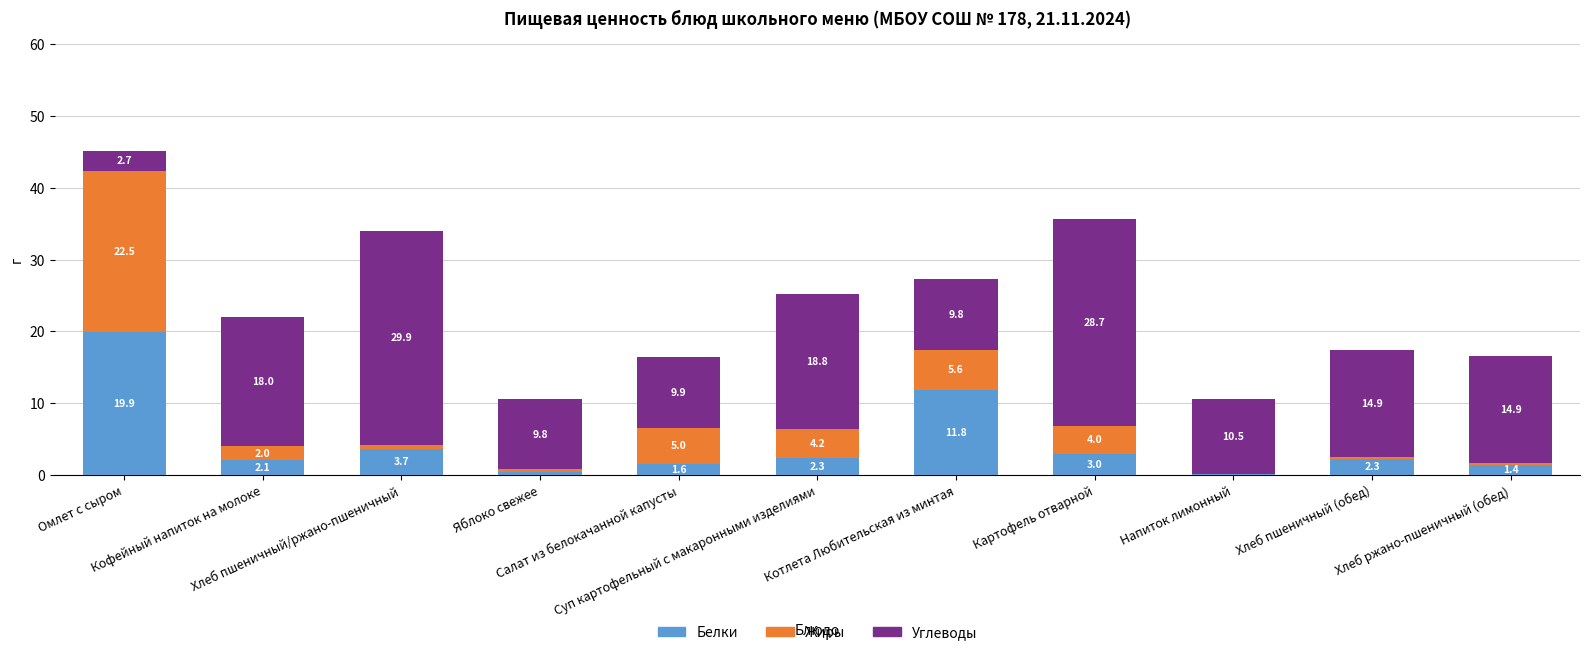

What is the maximum value for Белки?

19.9